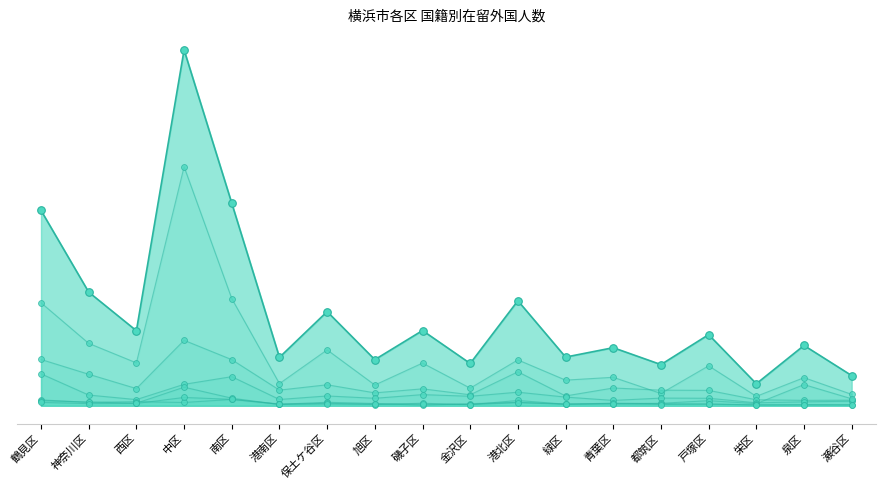

What are all the series names shown in the legend?

中国, 韓国・朝鮮, フィリピン, ベトナム, 台湾, タイ